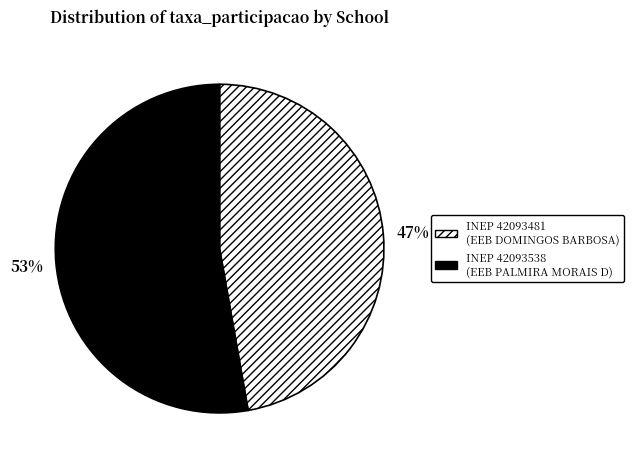

Is there any slice that represents more than half of the pie?

Yes